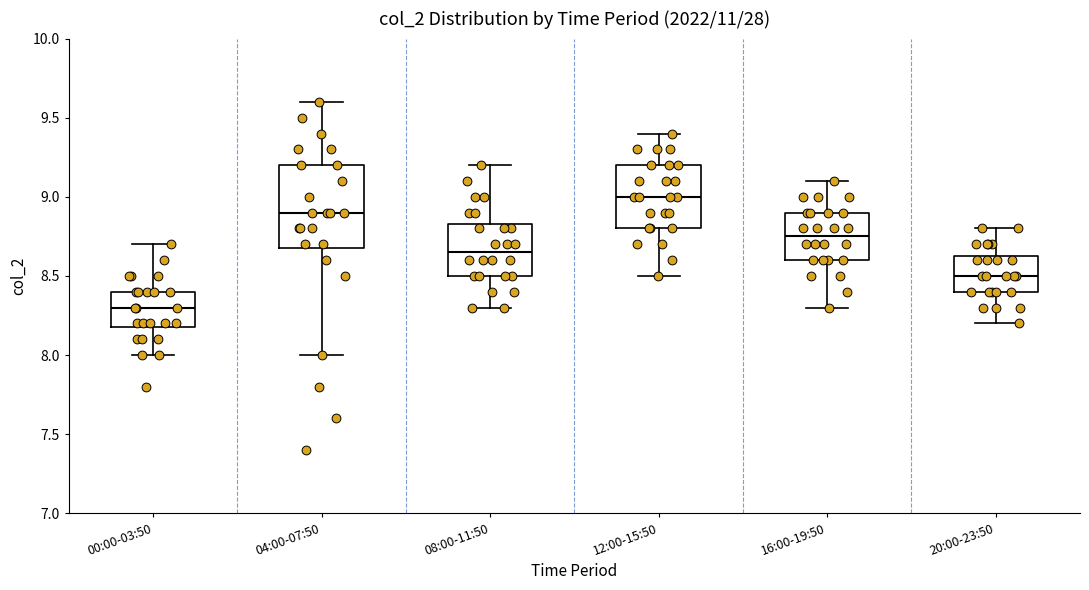

Reading left to right, transcribe this box plot: for each box, give where its median line is, the range the box spans, and where its two whiskers end, as read against the y-axis. The values are not printed on the chart, so give them approximately, as read against the axis.

00:00-03:50: median 8.30, box 8.20 to 8.40, whiskers 8.00 to 8.70
04:00-07:50: median 8.90, box 8.70 to 9.20, whiskers 8.00 to 9.60
08:00-11:50: median 8.65, box 8.50 to 8.85, whiskers 8.30 to 9.20
12:00-15:50: median 9.00, box 8.80 to 9.20, whiskers 8.50 to 9.40
16:00-19:50: median 8.75, box 8.60 to 8.90, whiskers 8.30 to 9.10
20:00-23:50: median 8.50, box 8.40 to 8.65, whiskers 8.20 to 8.80